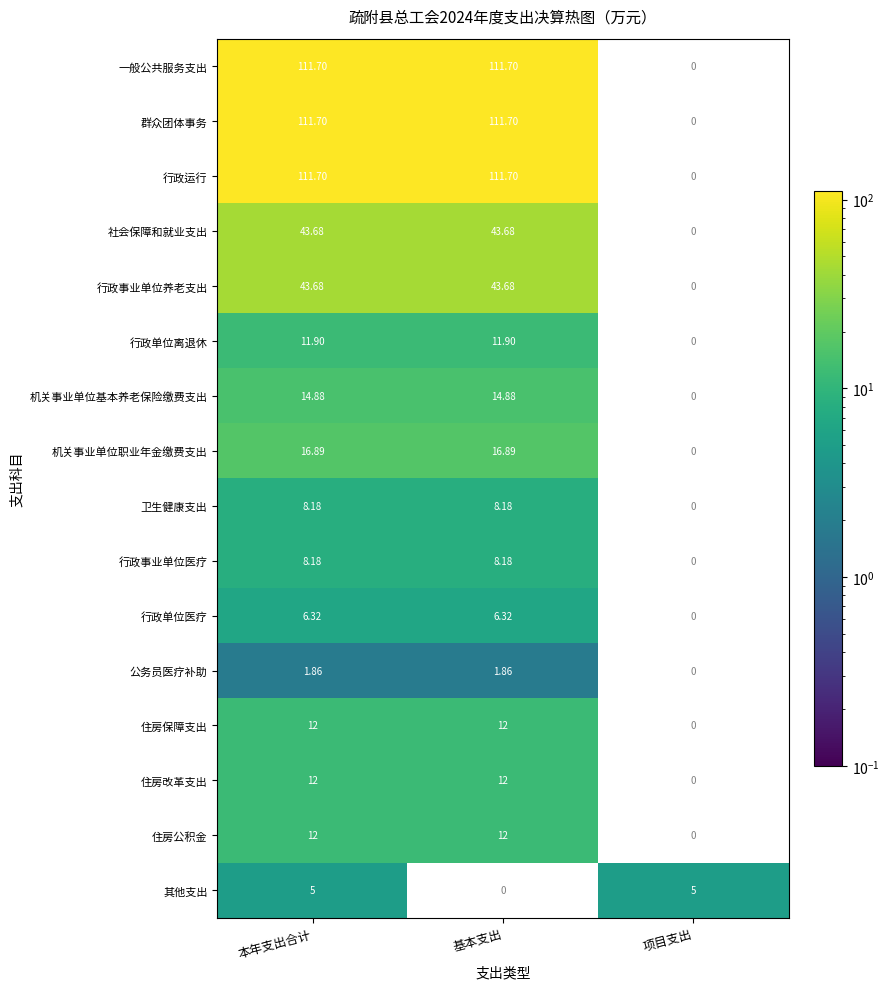

How many categories are shown in the chart?

3